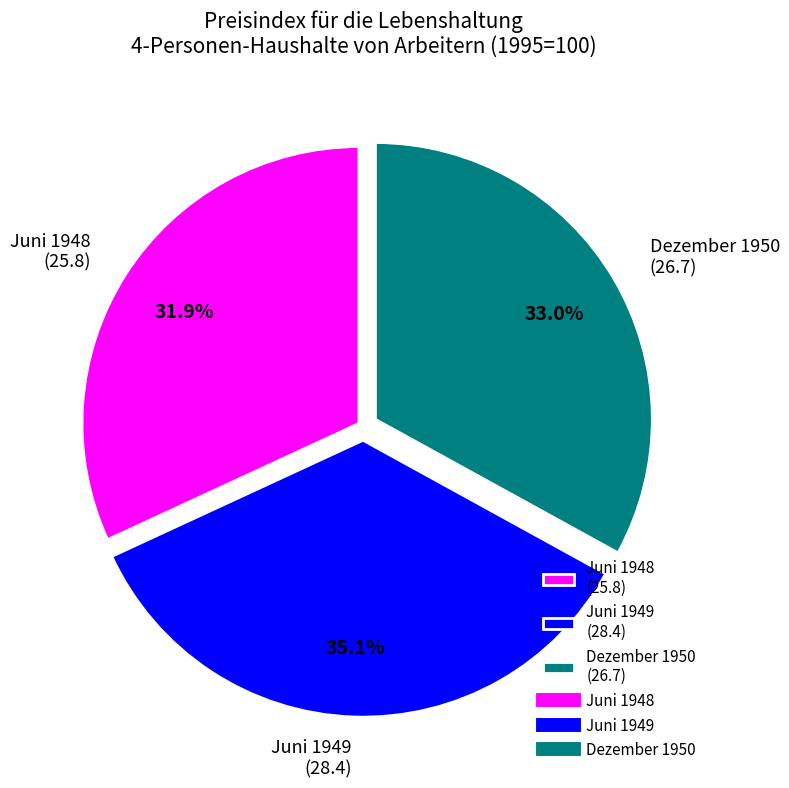

Between Dezember 1950 and Juni 1949, which is larger?

Juni 1949